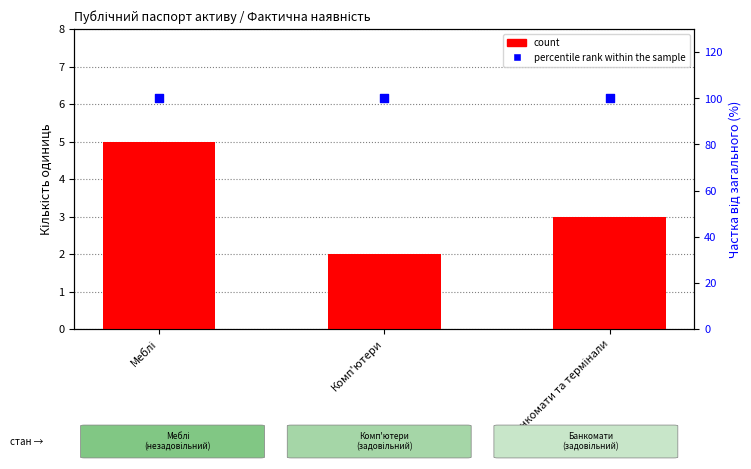

At which category is the sum across all series the highest?

Меблі